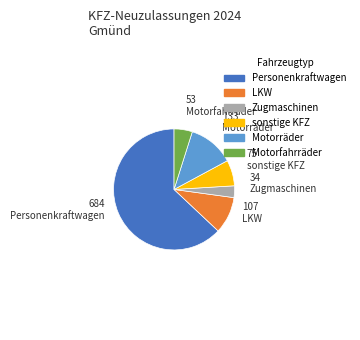

Count the number of slices in the pie.

6